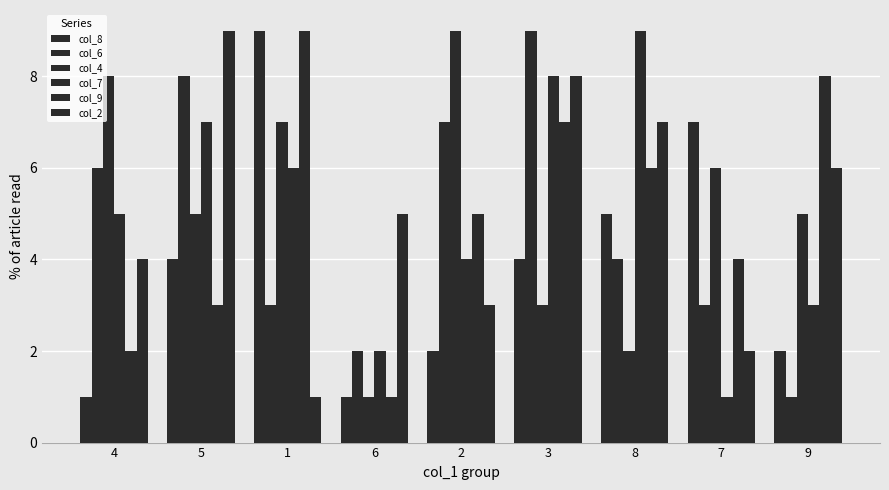

What is the label of the 5th bar from the right?

2